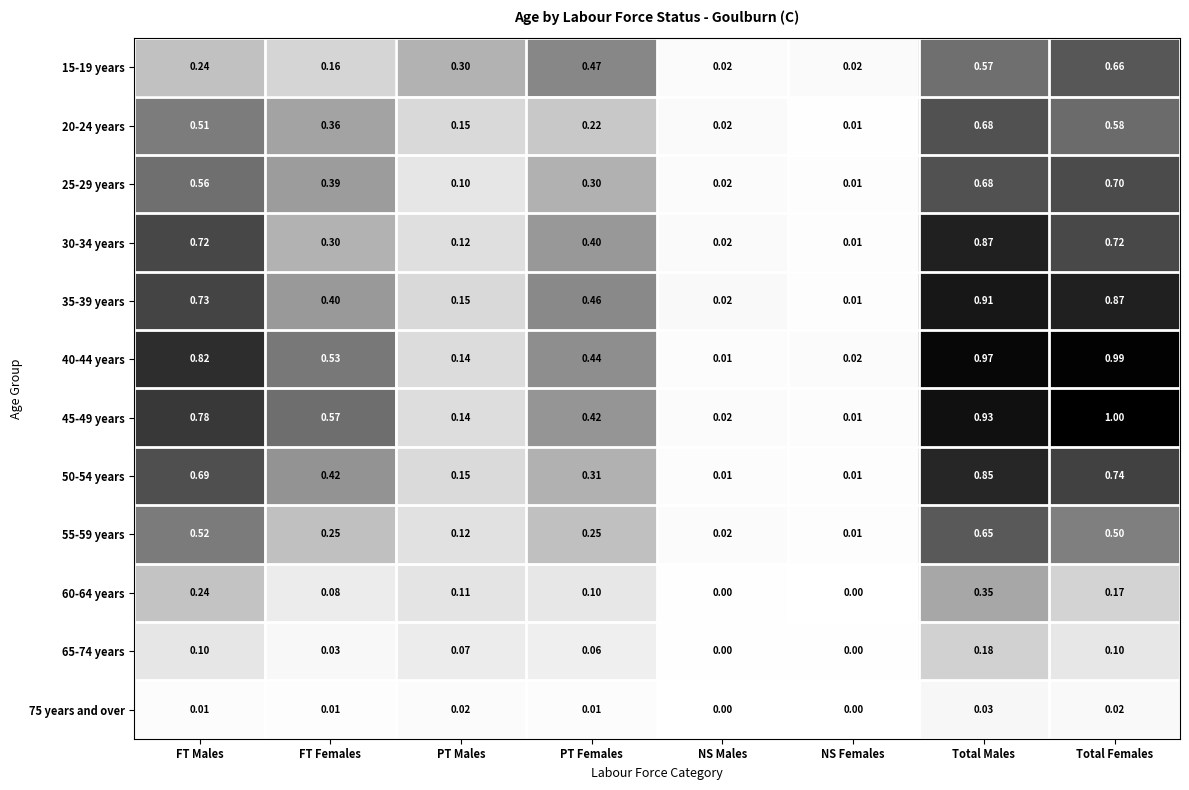

Which category has the highest value across all series?

Total Females